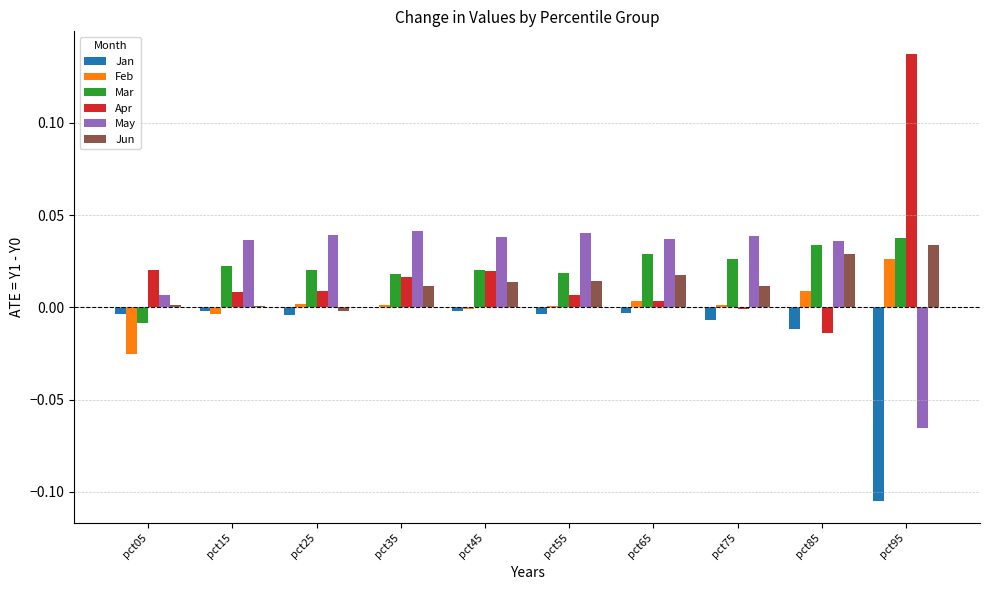

Where is Apr nearest to the value 0?

pct75